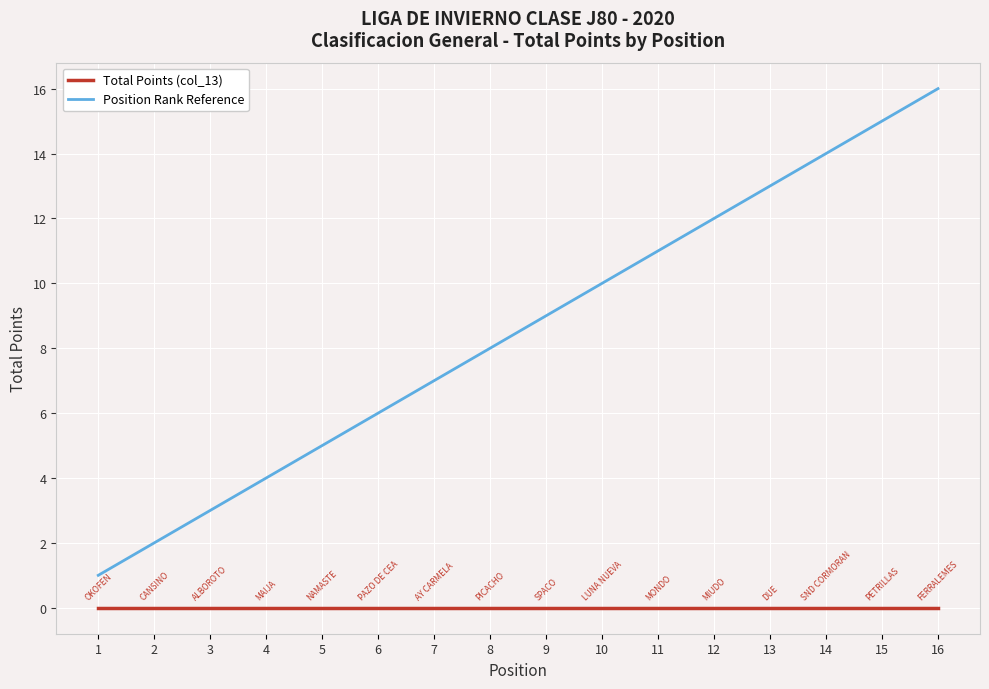

What is the total value across all series at 7?

7